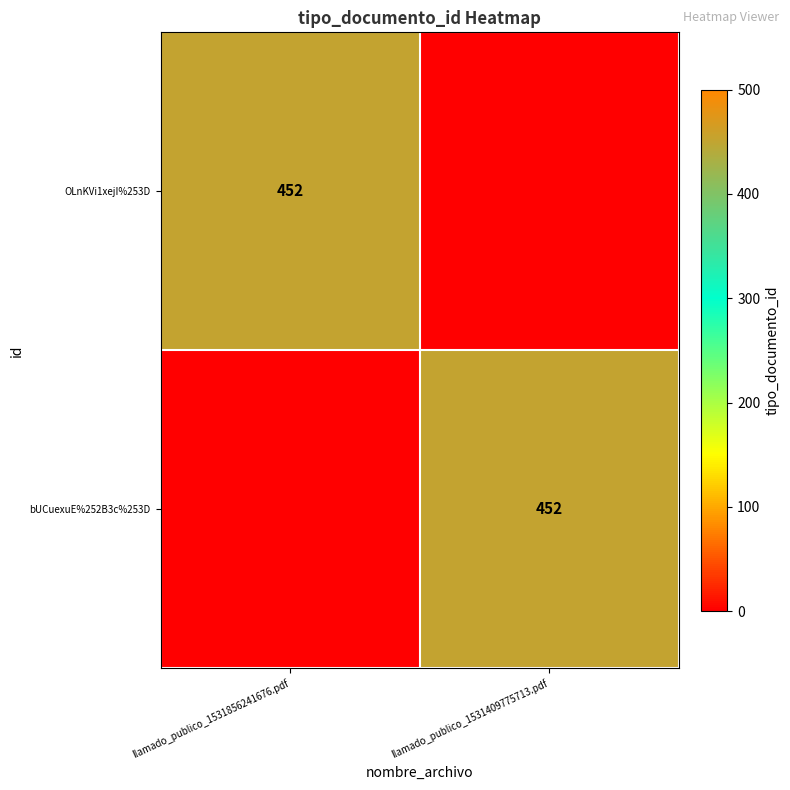

What is the total value across all series at llamado_publico_1531856241676.pdf?

452